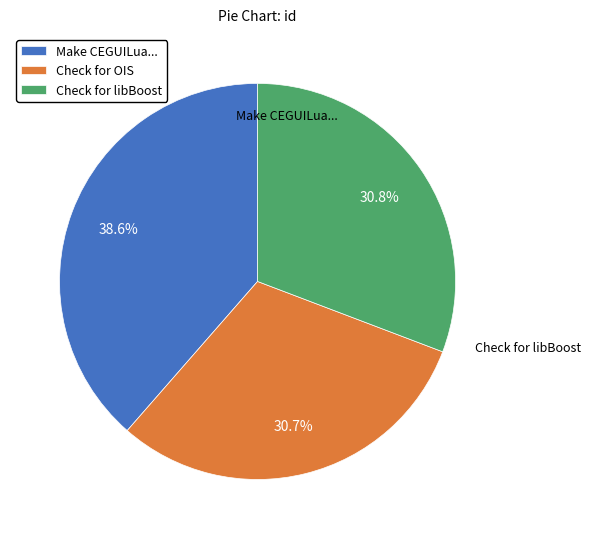

True or false: Check for OIS accounts for 19% of the total.

False